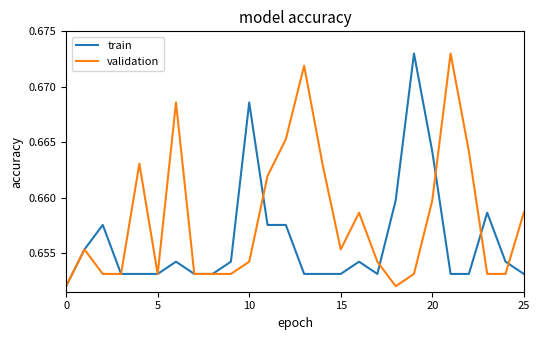

List the series in order of their overall mean, highest first.

validation, train